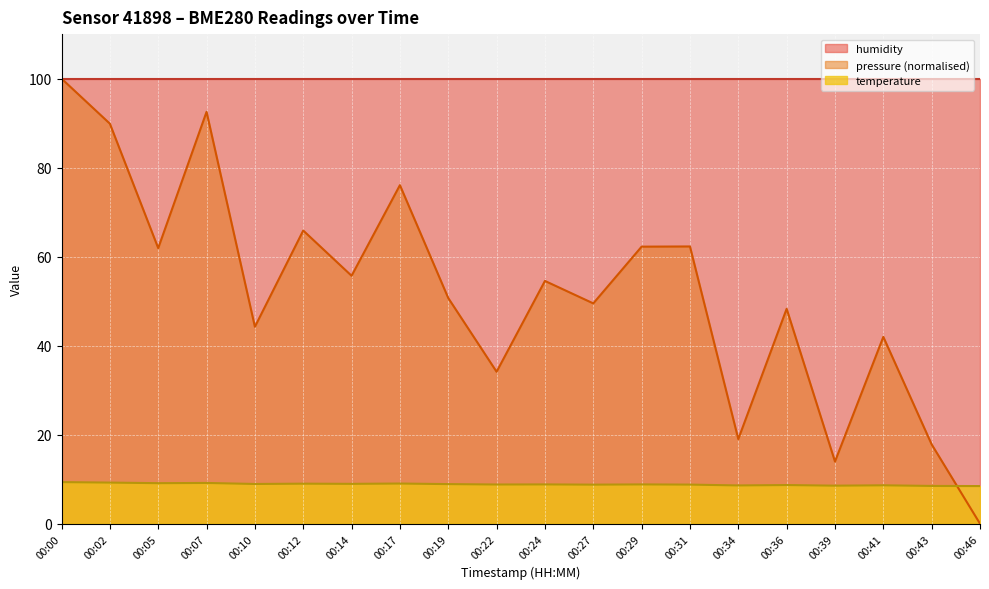

What is the lowest value of the temperature series?

8.4